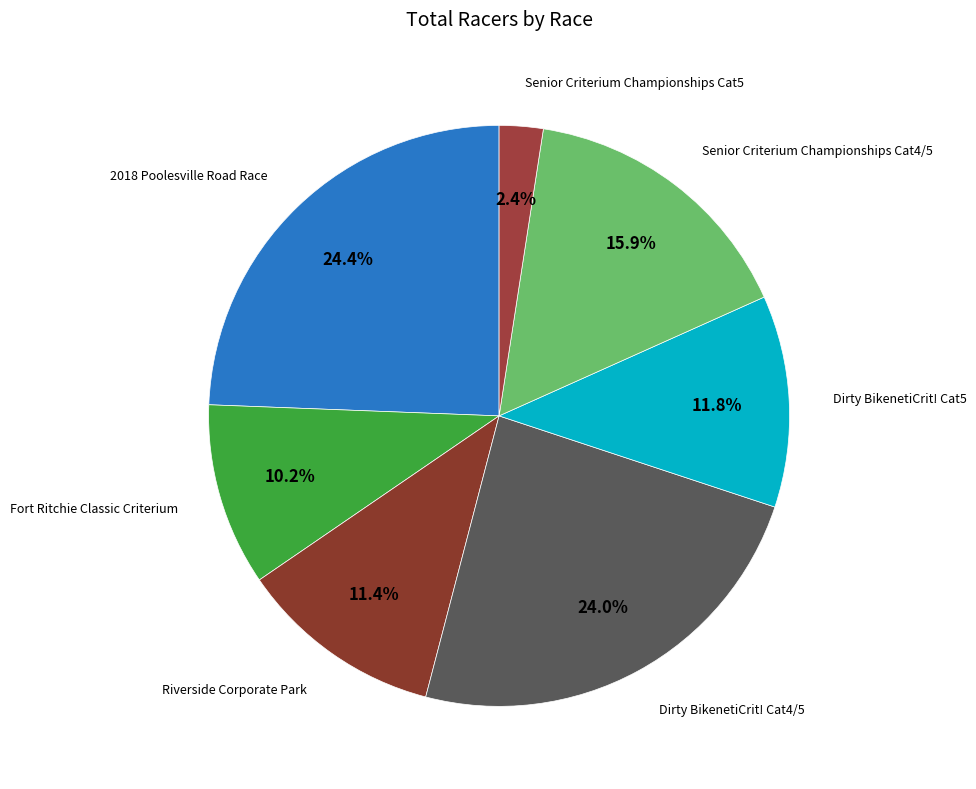

Count the number of slices in the pie.

7